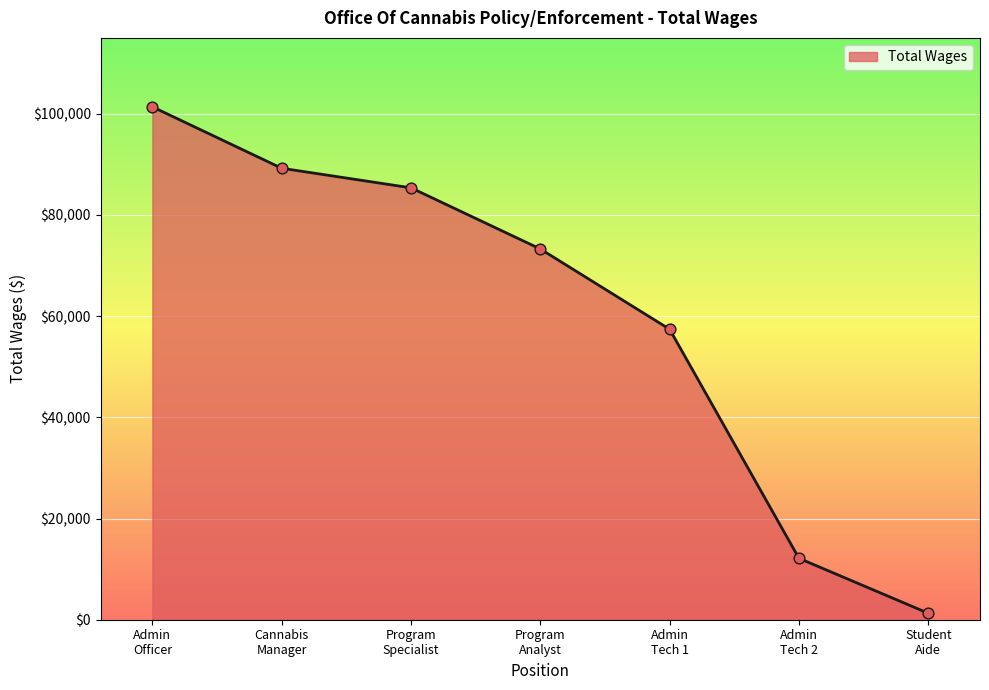

True or false: the data has more than 0 interior local peaks.

False